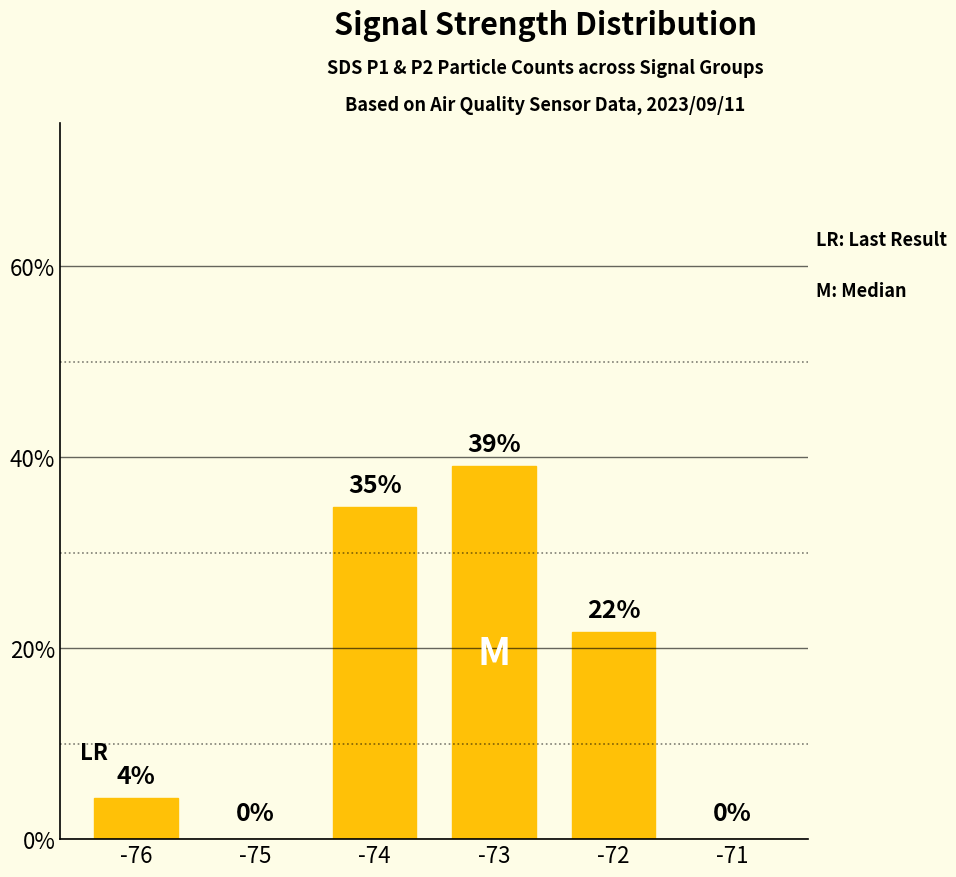

The chart shows a value of -22.8 at -71. True or false?

False